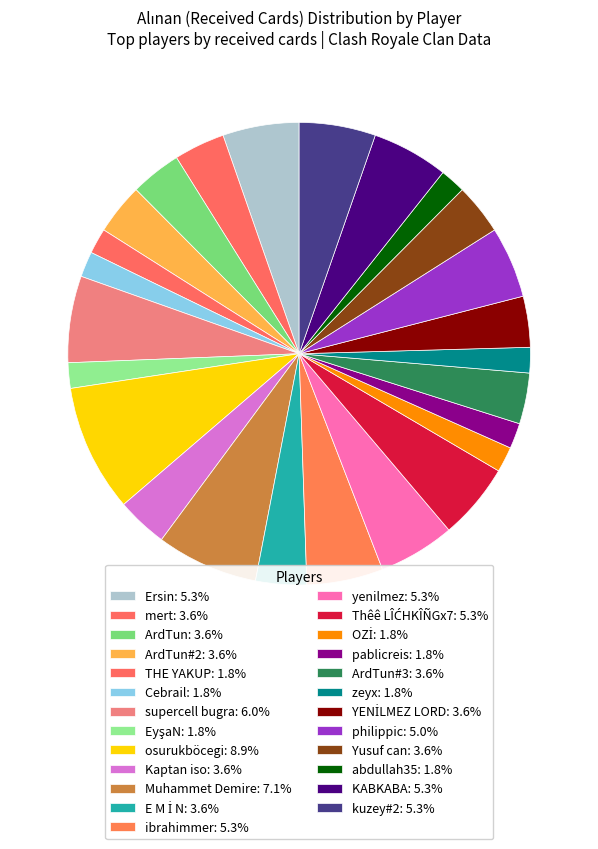

Count the number of slices in the pie.

25